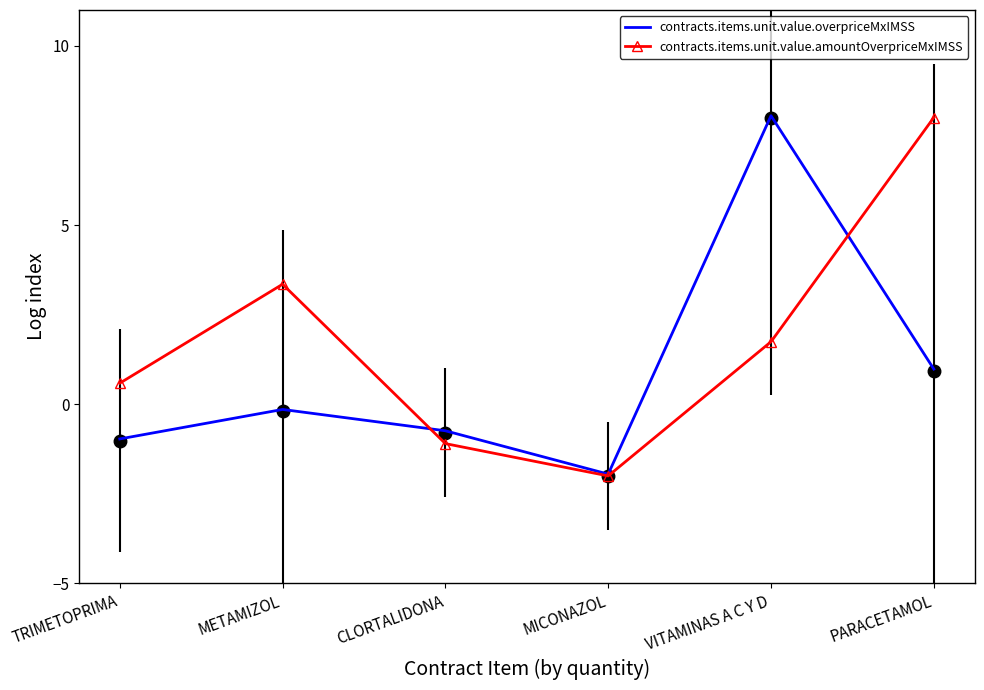

Which series has the largest range (max minus min)?

contracts.items.unit.value.overpriceMxIMSS